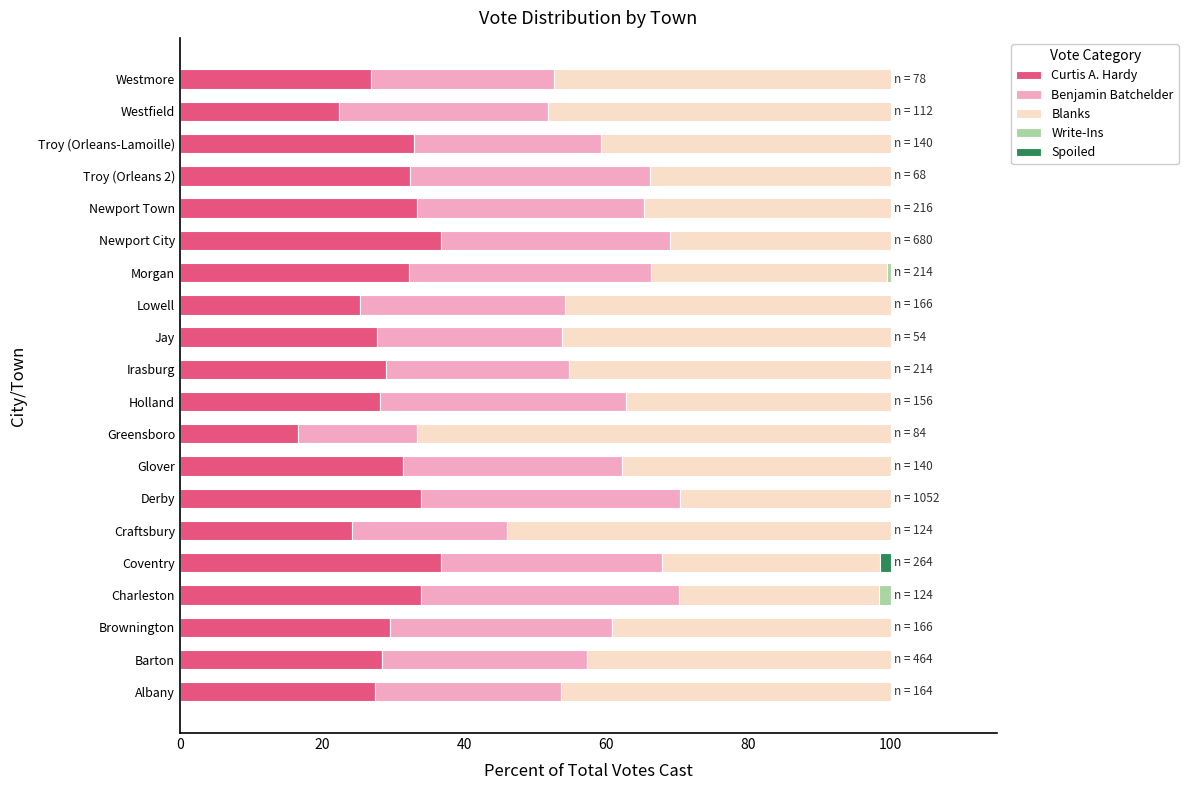

What are all the series names shown in the legend?

Curtis A. Hardy, Benjamin Batchelder, Blanks, Write-Ins, Spoiled